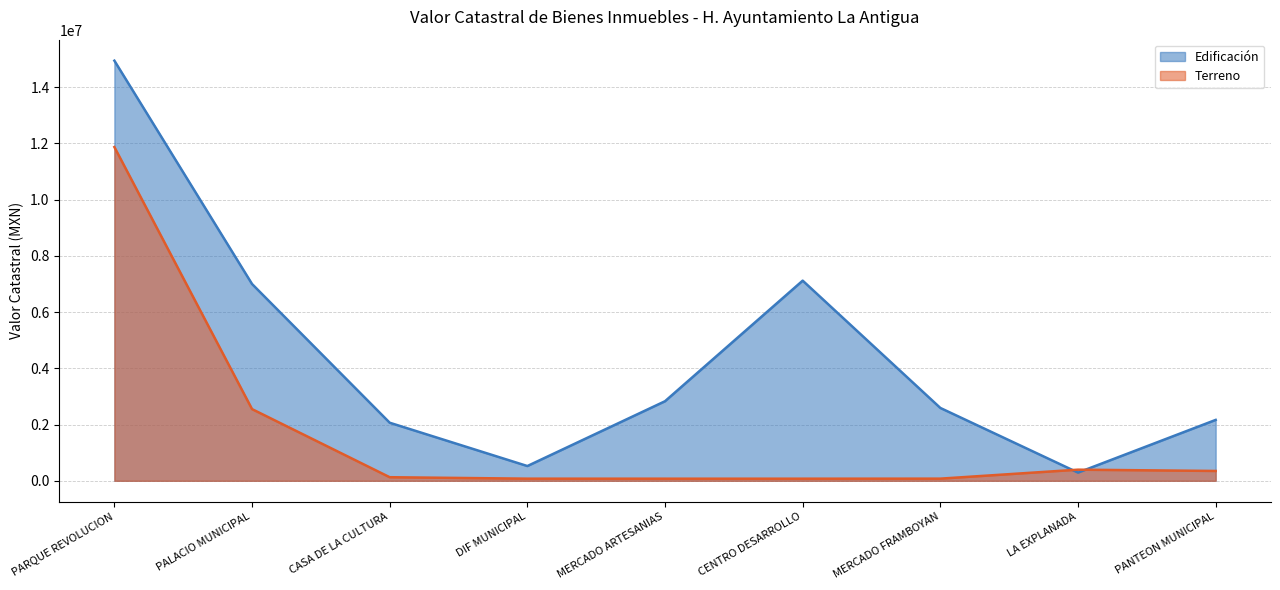

What is the difference between the highest and lowest values at MERCADO FRAMBOYAN?

2513233.9